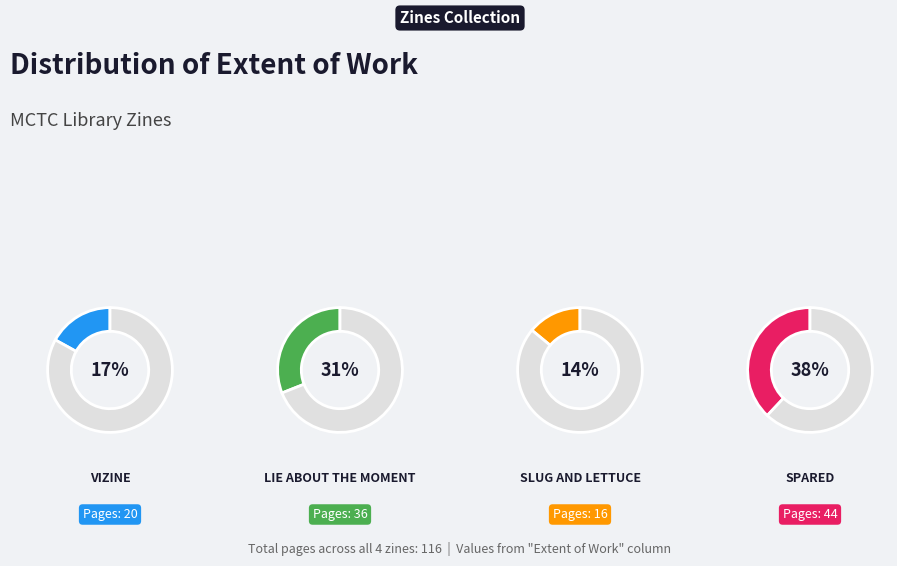

Between Spared (1545) and ViZine (6689), which is larger?

Spared (1545)